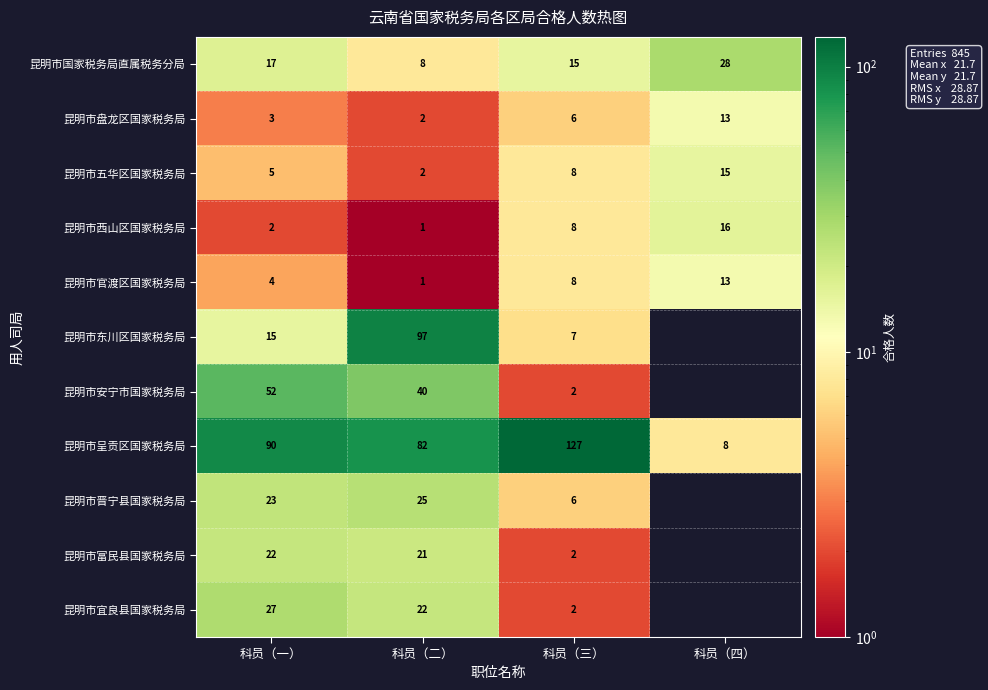

What is the spread (max minus min) of values at 科员（三）?

125